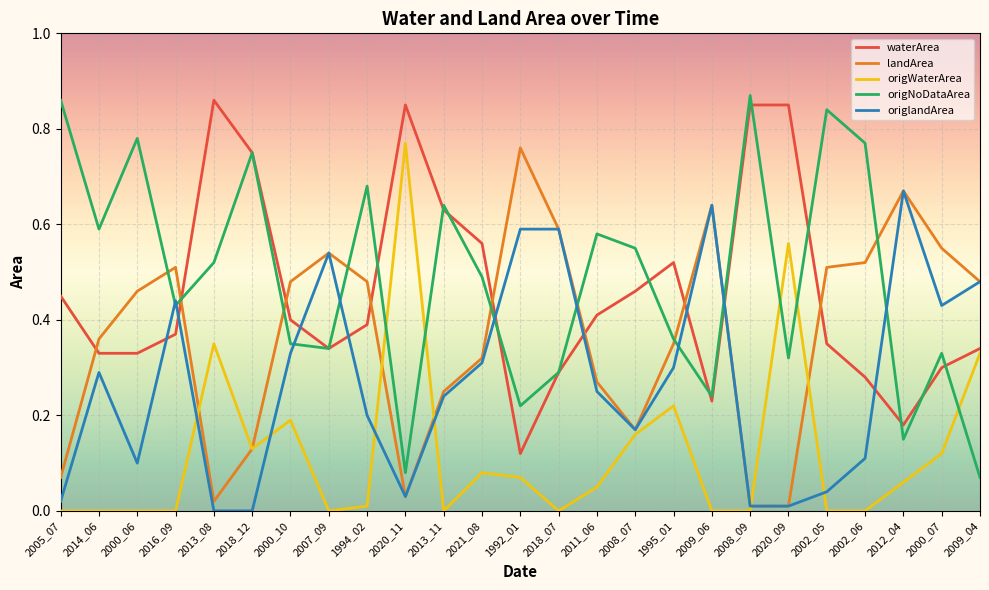

The origlandArea series shows -0.4 at 2018_12. True or false?

False